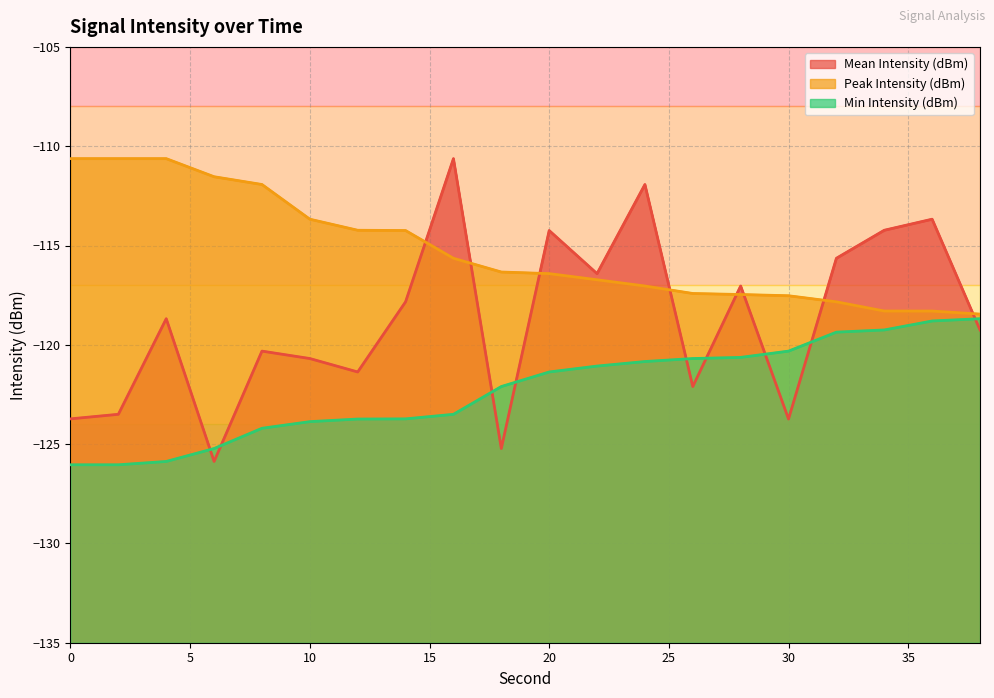

Read the Min Intensity (dBm) value at 28.

-120.6